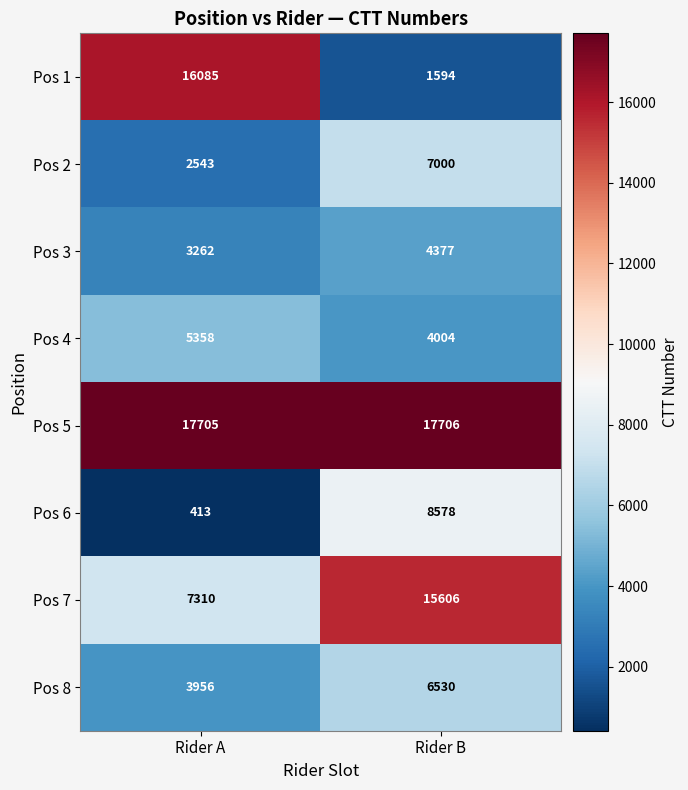

Reading right to left, list all the values displayed in this chart.

Pos 1: 1594	16085
Pos 2: 7000	2543
Pos 3: 4377	3262
Pos 4: 4004	5358
Pos 5: 17706	17705
Pos 6: 8578	413
Pos 7: 15606	7310
Pos 8: 6530	3956